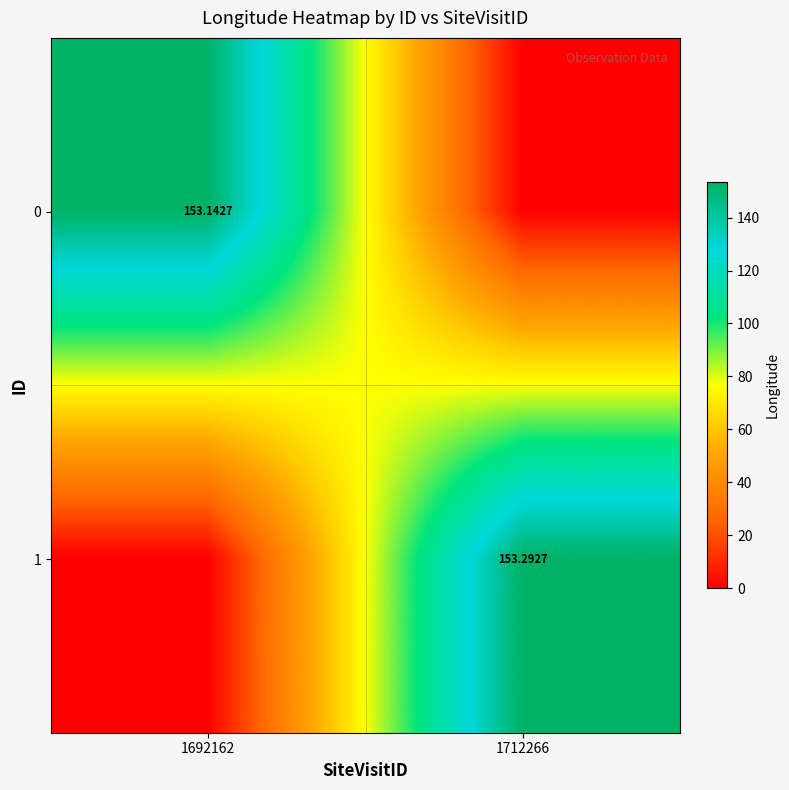

Is the value of 0 at 1712266 greater than the value of 1 at 1712266?

No